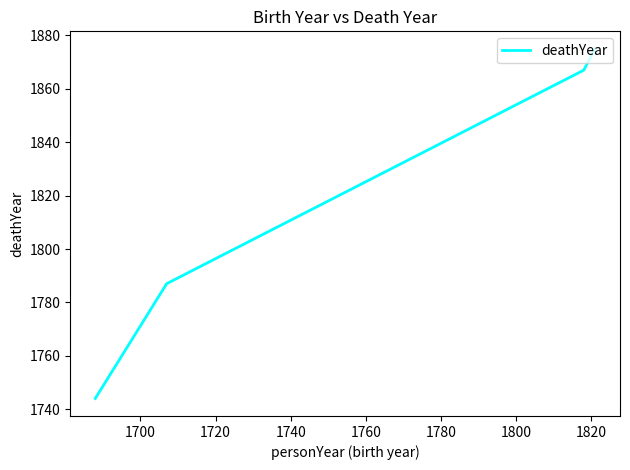

What is the smallest value displayed?

1744